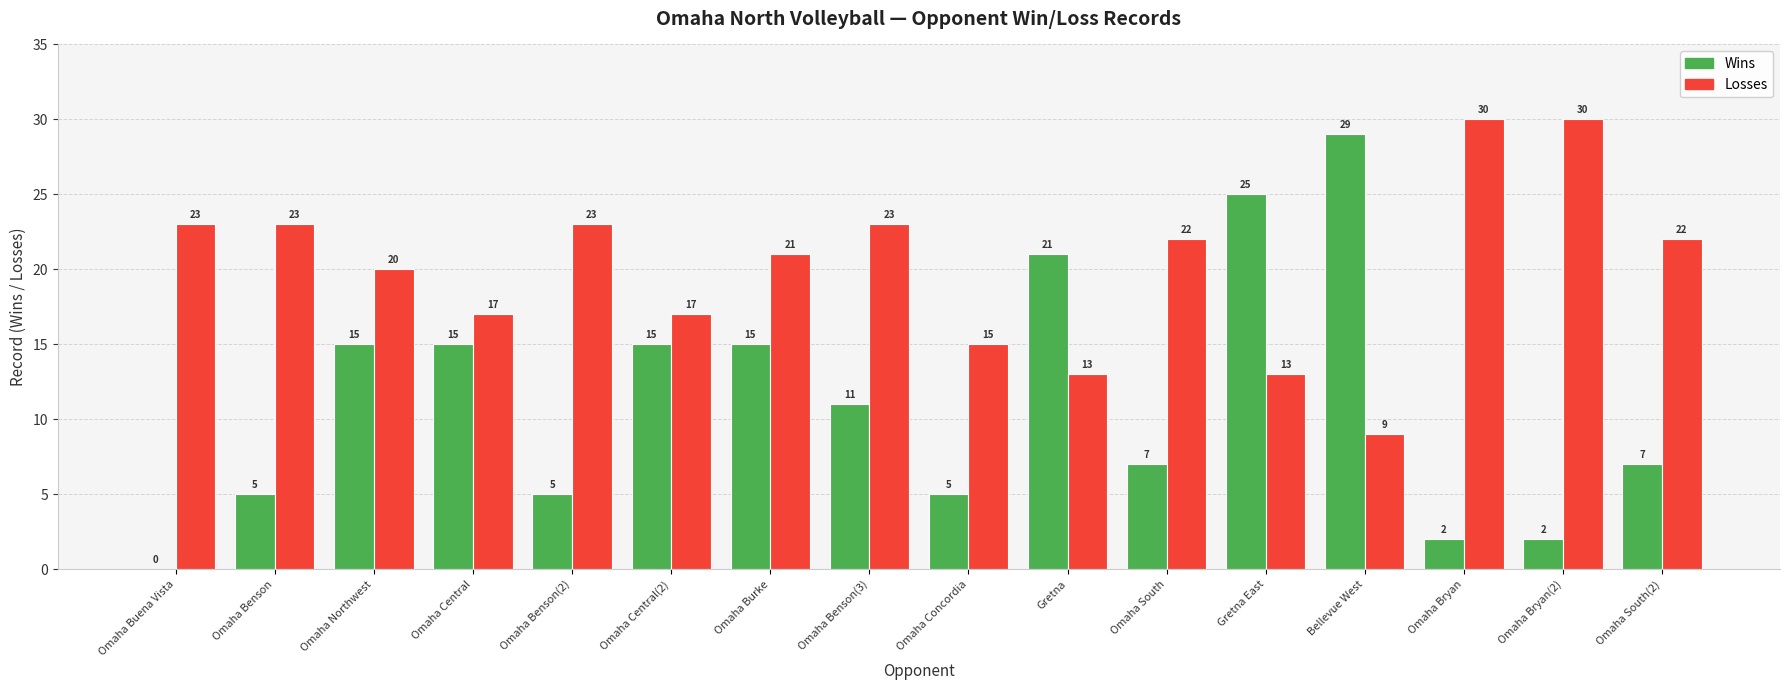

What is the sum of the Losses values at Omaha Bryan(2) and Omaha Bryan?

60